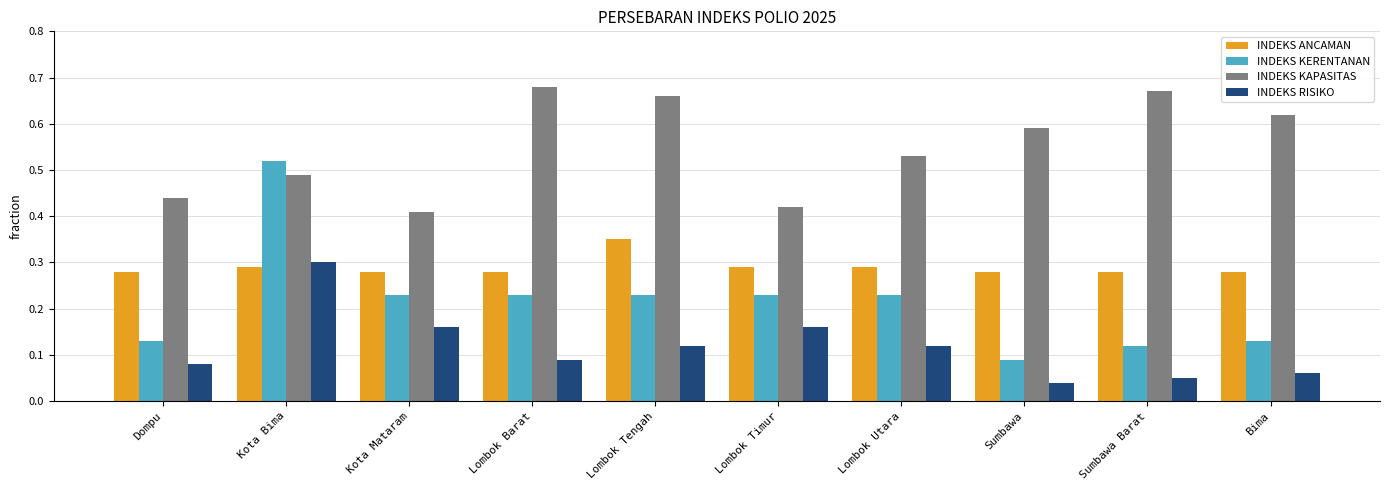

Count the INDEKS RISIKO values in the range 0 to 1.

10